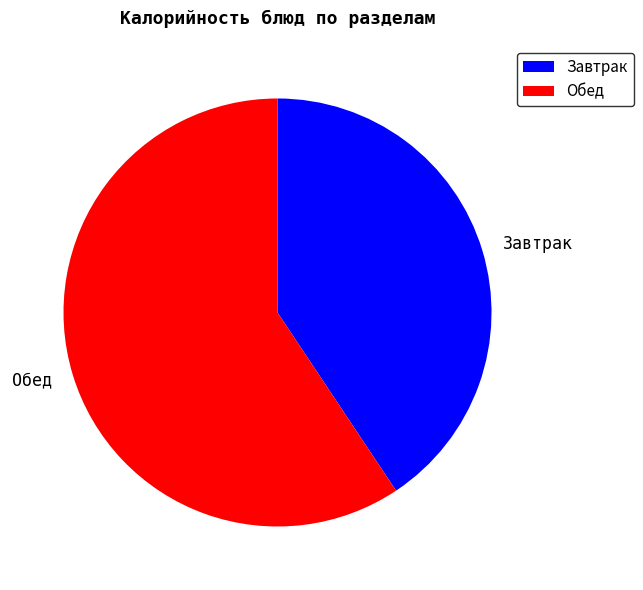

Rank the categories by value from lowest to highest.

Завтрак, Обед